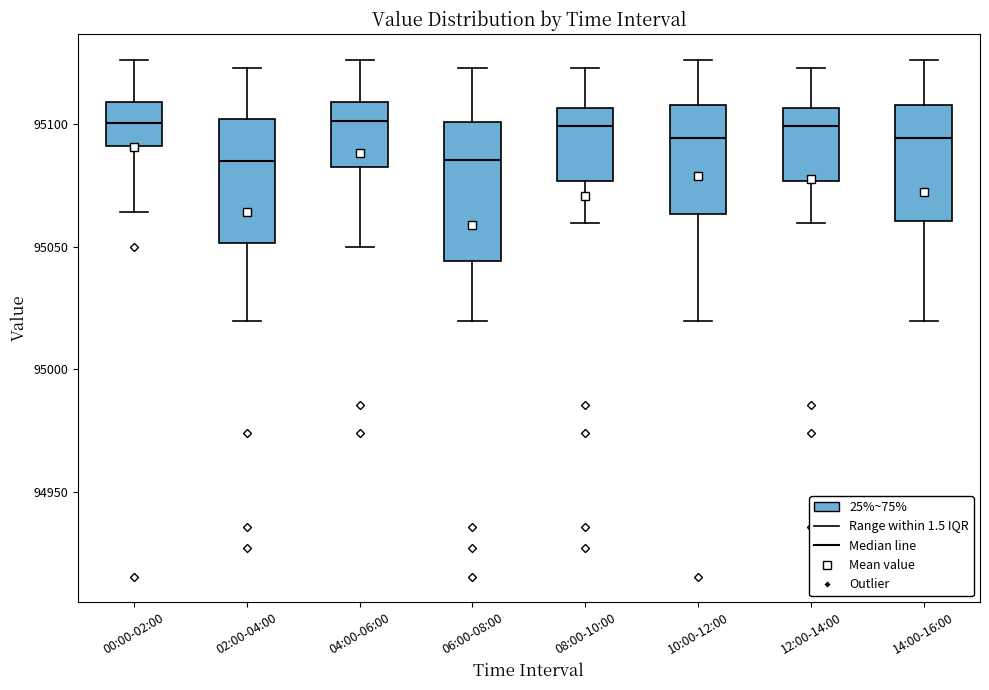

Reading left to right, read every box against the y-axis: the position of its median line, the range the box covers, and the ends of its whiskers. The values are not printed on the chart, so give them approximately, as read against the axis.

00:00-02:00: median 95100, box 95090 to 95110, whiskers 95065 to 95125
02:00-04:00: median 95085, box 95050 to 95100, whiskers 95020 to 95125
04:00-06:00: median 95100, box 95080 to 95110, whiskers 95050 to 95125
06:00-08:00: median 95085, box 95045 to 95100, whiskers 95020 to 95125
08:00-10:00: median 95100, box 95075 to 95105, whiskers 95060 to 95125
10:00-12:00: median 95095, box 95065 to 95110, whiskers 95020 to 95125
12:00-14:00: median 95100, box 95075 to 95105, whiskers 95060 to 95125
14:00-16:00: median 95095, box 95060 to 95110, whiskers 95020 to 95125